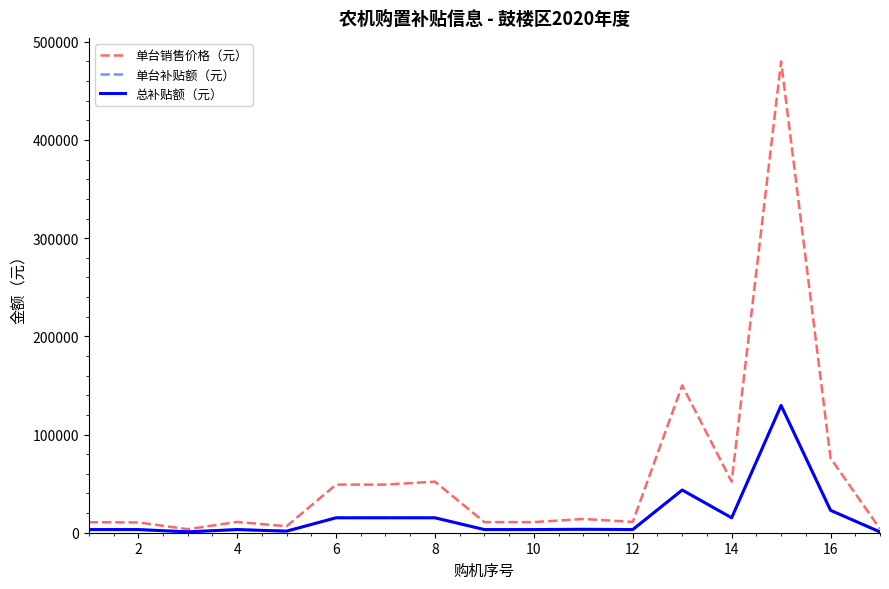

At how many categories does at least one series exceed 353170?

1